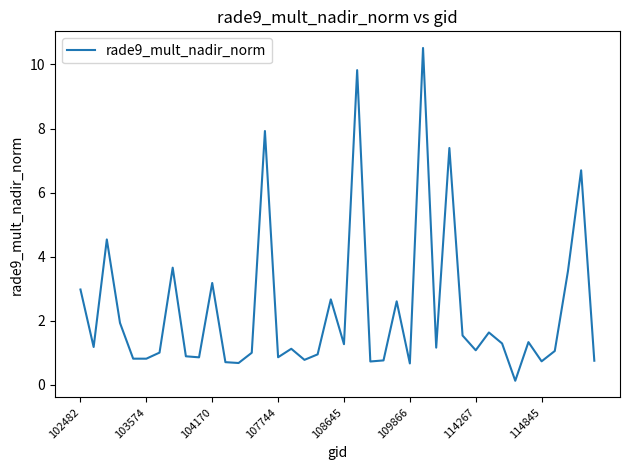

What is the smallest value displayed?

0.1